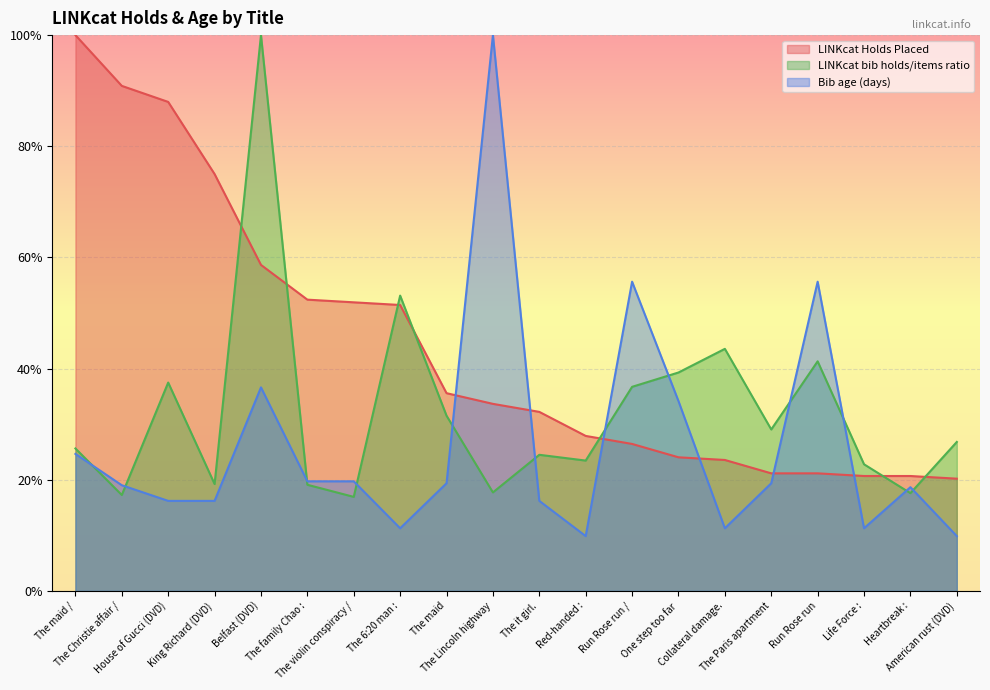

At which label does LINKcat bib holds/items ratio reach its minimum?

The violin conspiracy /